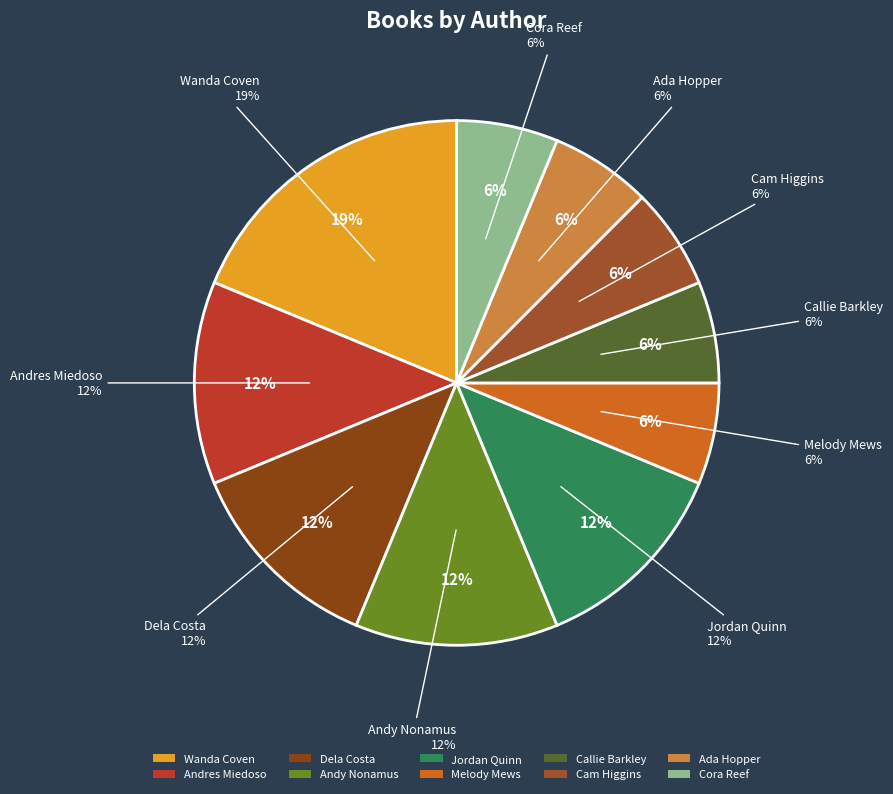

What is the smallest slice in the pie chart?

Melody Mews